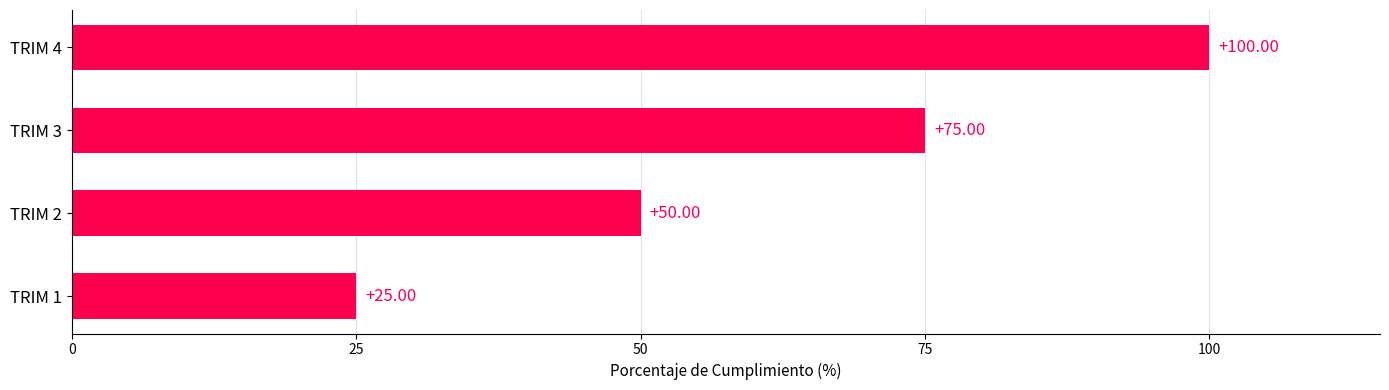

Which has a higher value, TRIM 3 or TRIM 4?

TRIM 4